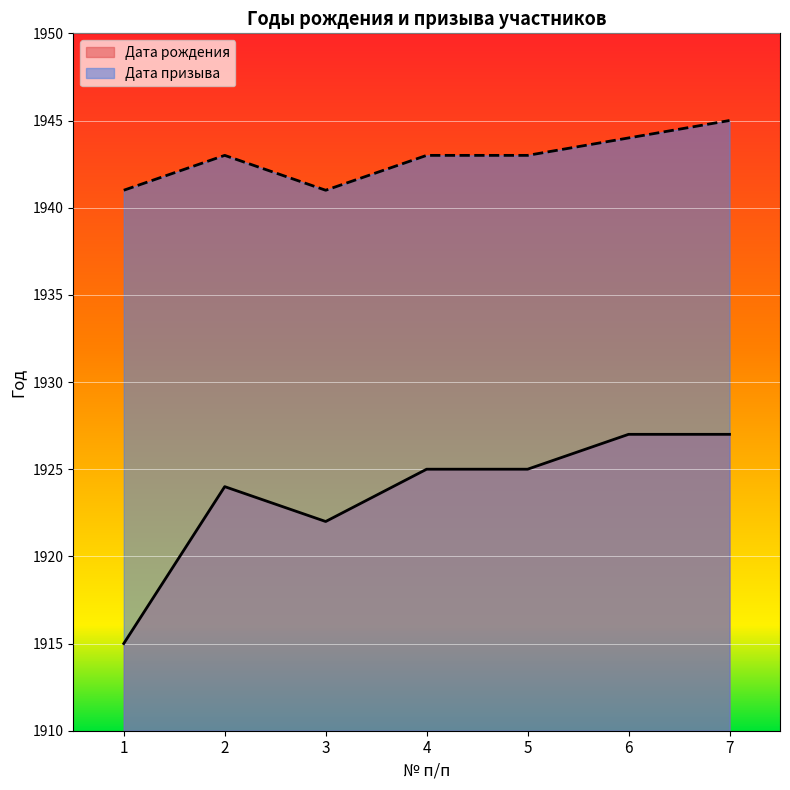

What is the minimum value for Дата рождения?

1915